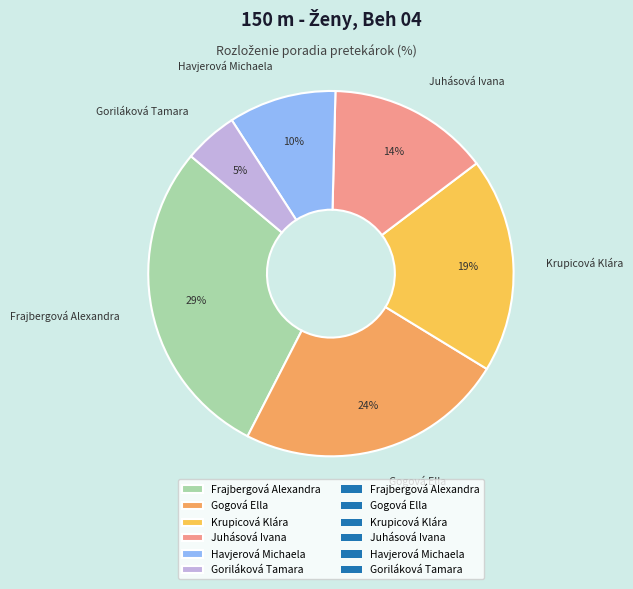

What percentage is the Havjerová Michaela slice, to the nearest percent?

10%